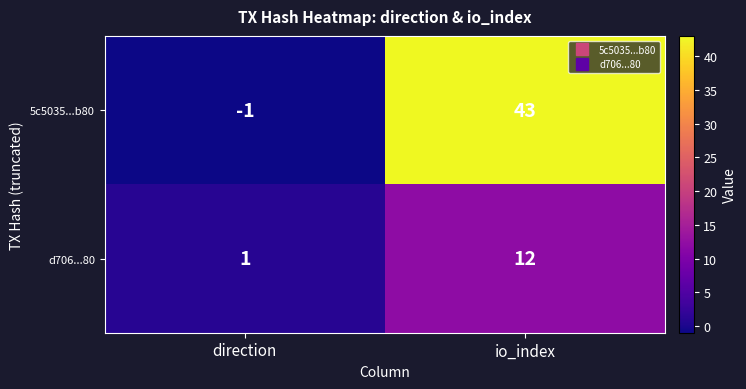

What is the total value across all series at io_index?

55